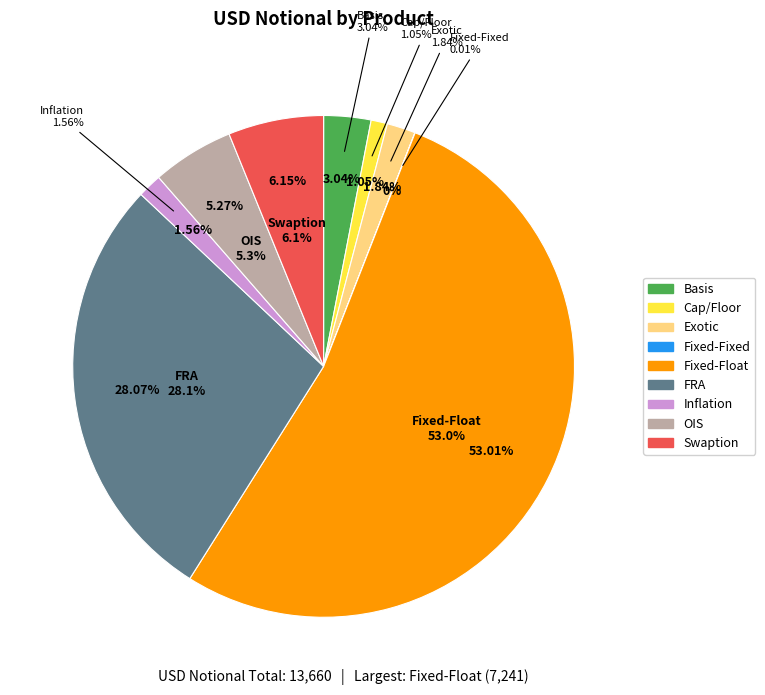

Does Swaption account for over 50% of the chart?

No